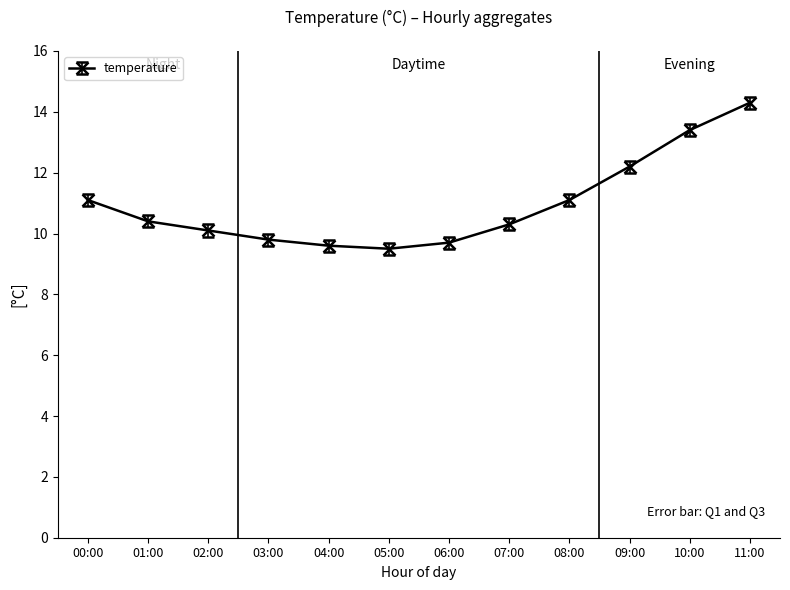

What is the sum of the values at 05:00 and 03:00?

19.3